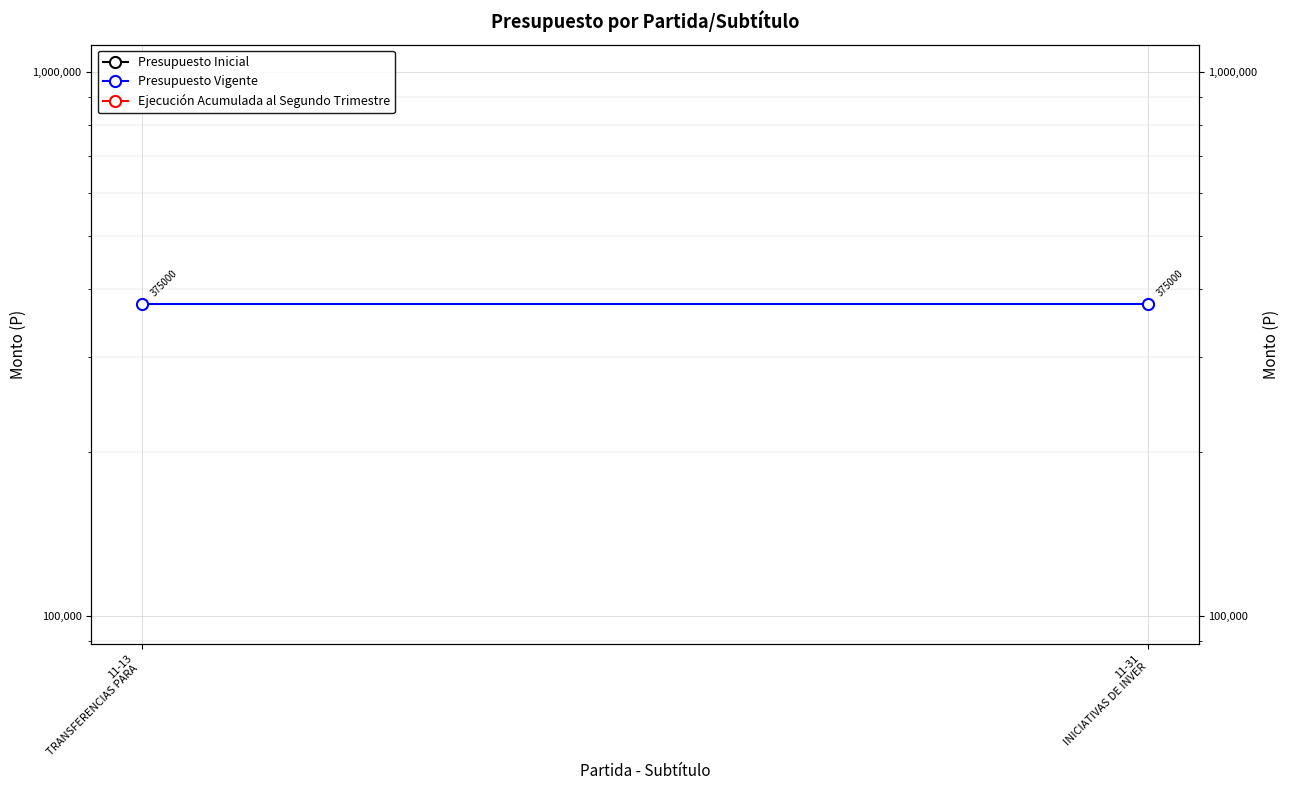

How many data points does each series have?

2